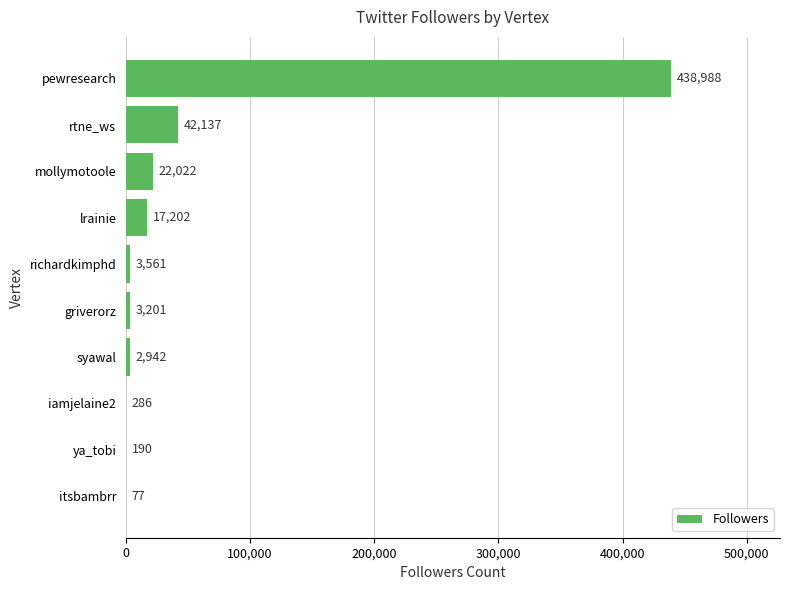

How many categories are shown in the chart?

10